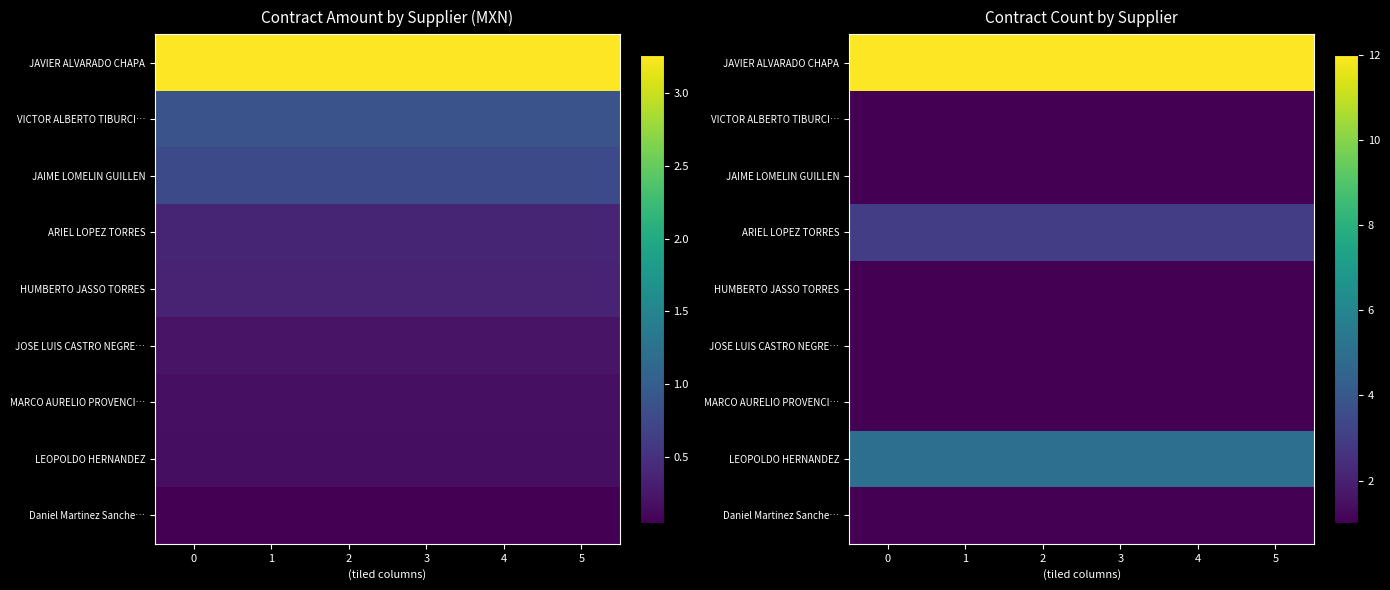

The JAVIER ALVARADO CHAPA series shows 12 at 3. True or false?

True